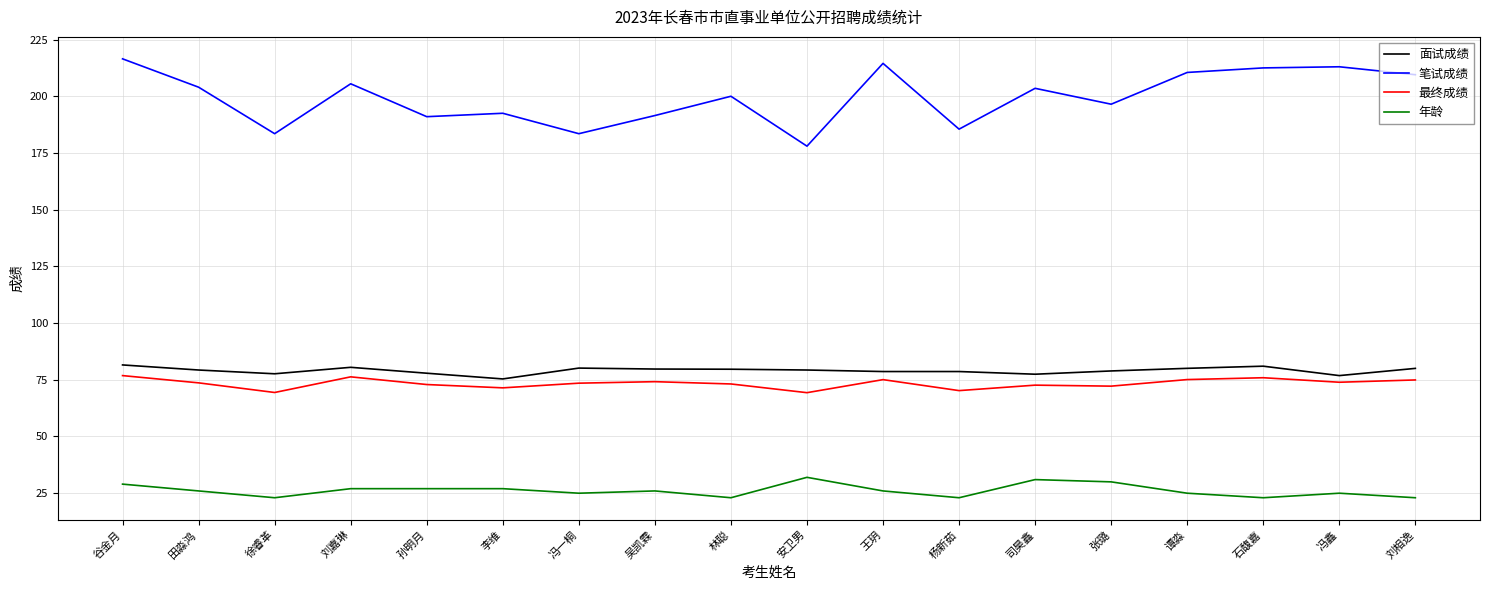

What is the total value across all series at 谷金月?

403.9